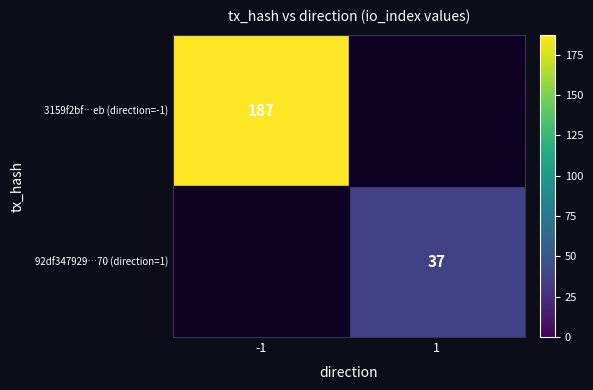

True or false: 92df347929…70 (direction=1) has a value of 37 at 1.

True